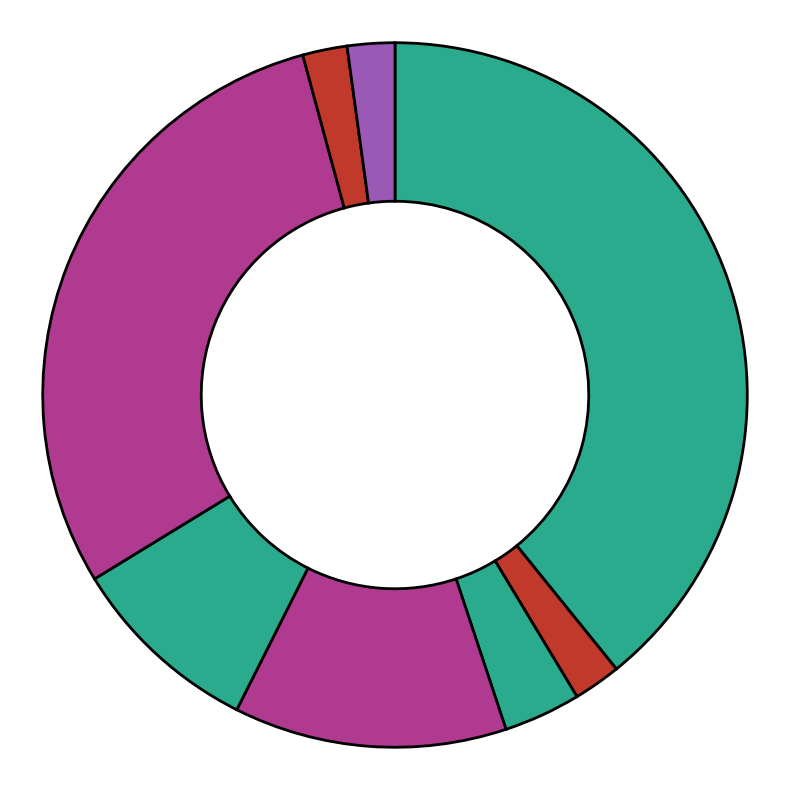

How many slices are in this pie chart?

8